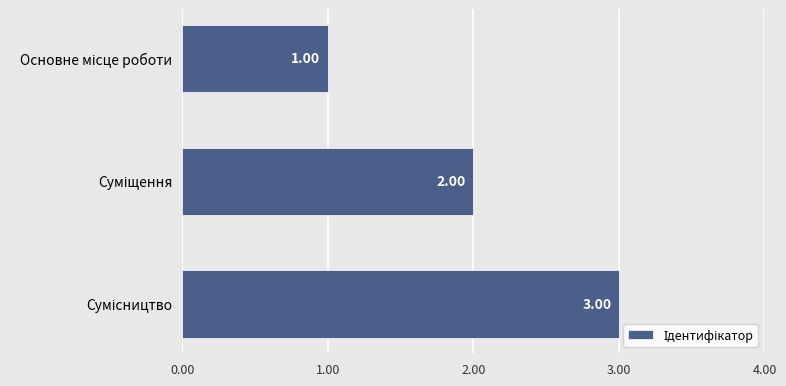

What is the sum of all values?

6